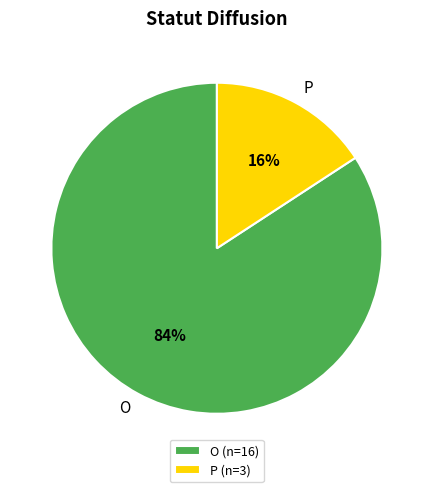

How many slices are in this pie chart?

2